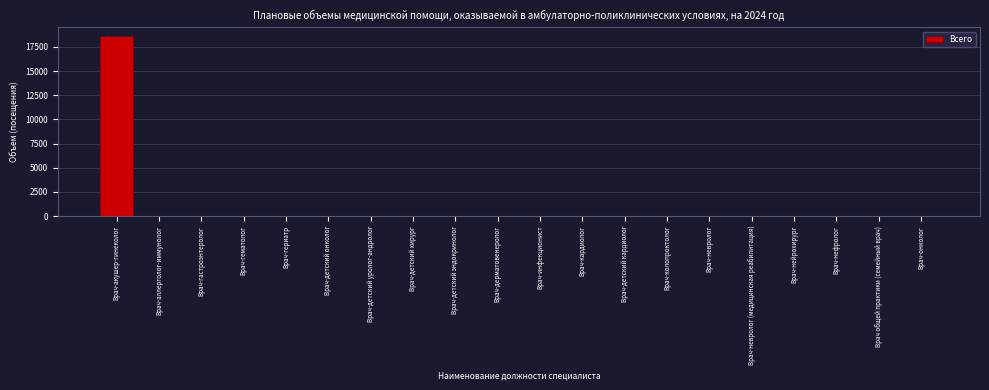

Reading left to right, extract all data points from this chart.

Врач-акушер-гинеколог=18584	Врач-аллерголог-иммунолог=0	Врач-гастроэнтеролог=0	Врач-гематолог=0	Врач-гериатр=0	Врач-детский онколог=0	Врач-детский уролог-андролог=0	Врач-детский хирург=0	Врач-детский эндокринолог=0	Врач-дерматовенеролог=0	Врач-инфекционист=0	Врач-кардиолог=0	Врач-детский кардиолог=0	Врач-колопроктолог=0	Врач-невролог=0	Врач-невролог (медицинская реабилитация)=0	Врач-нейрохирург=0	Врач-нефролог=0	Врач общей практики (семейный врач)=0	Врач-онколог=0